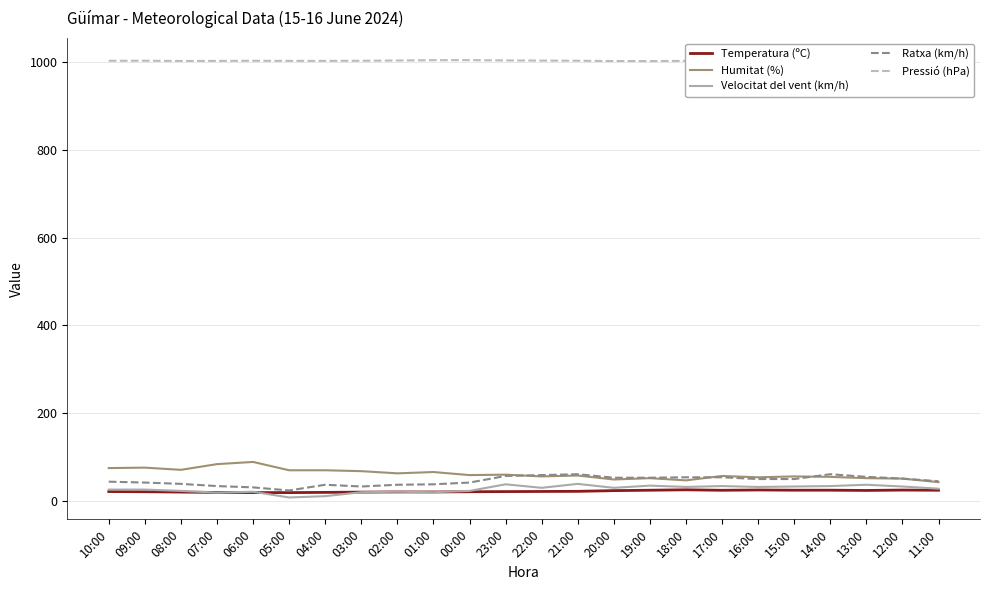

Is it true that Humitat (%) equals 56.0 at 22:00?

True